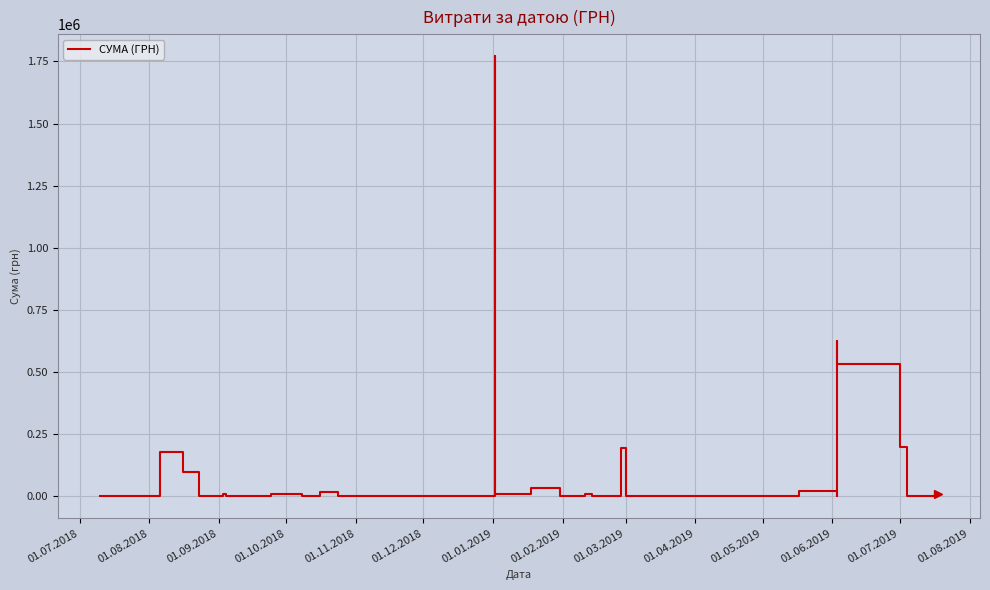

How many interior local valleys (lower than both neighbors) does the data have?

12